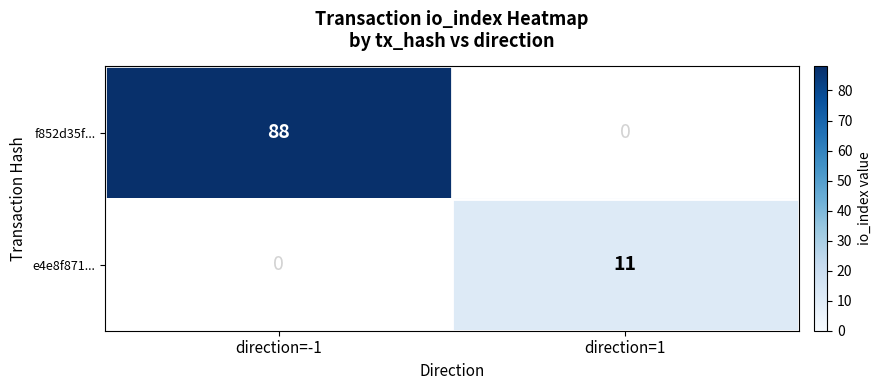

Is it true that e4e8f871... equals 7 at direction=1?

False